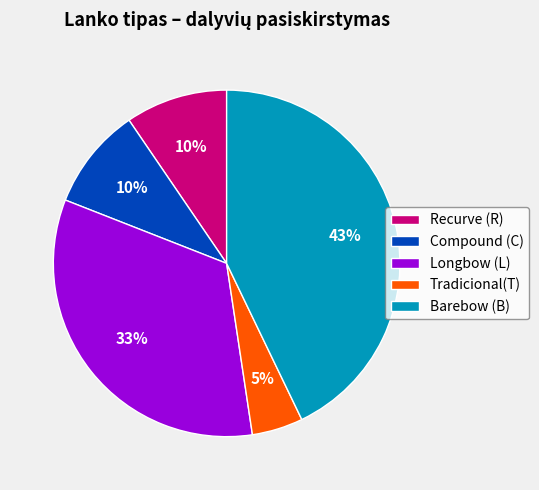

Which slice is the smallest?

Tradicional(T)